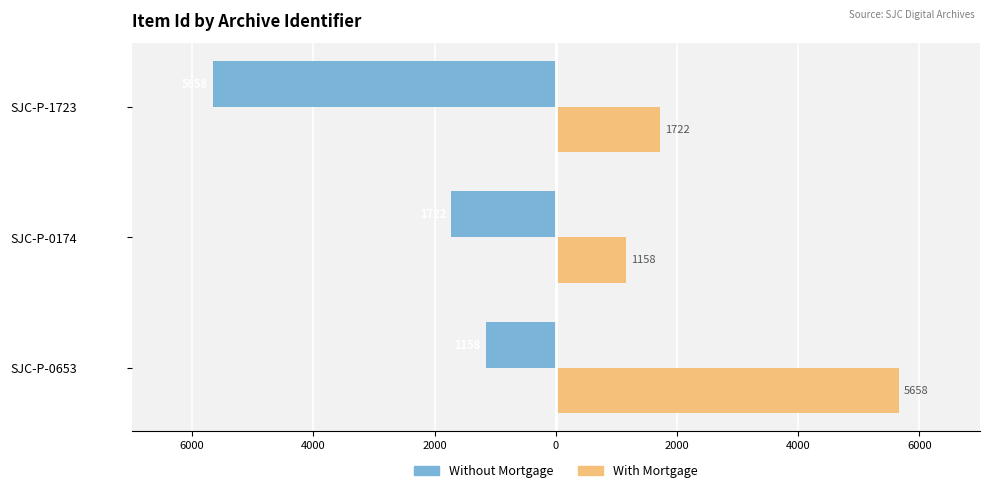

How many values in the With Mortgage series are below 1722?

1